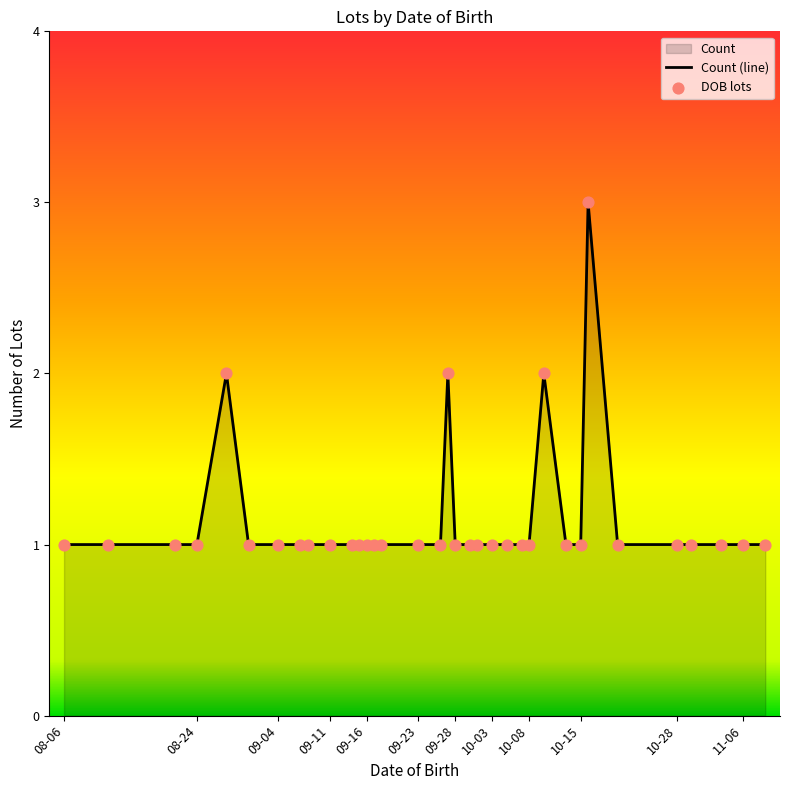

What is the ratio of the value at 09-11 to the value at 09-28?

1.0